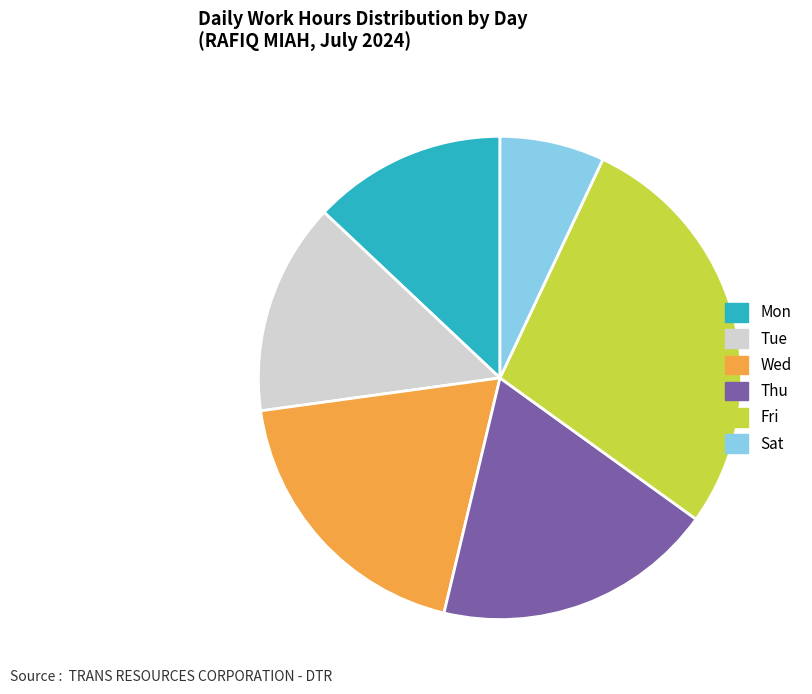

Do Mon and Tue together represent more than half of the pie?

No